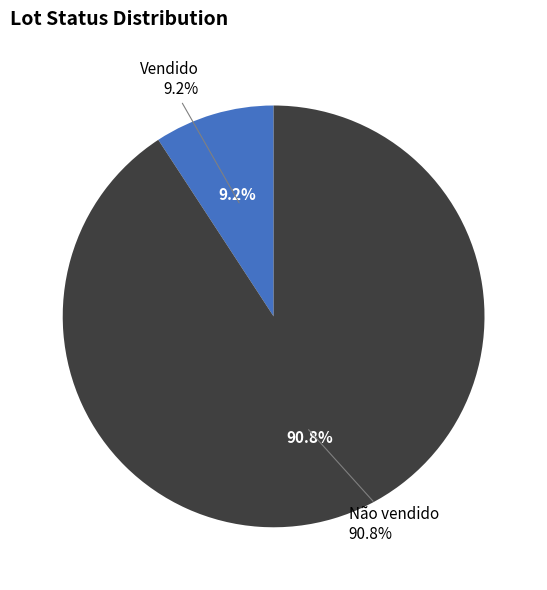

What is the smallest slice in the pie chart?

Vendido